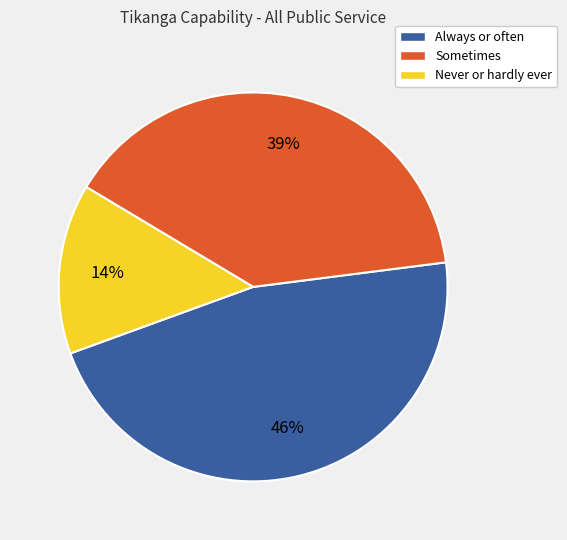

Do Always or often and Sometimes together represent more than half of the pie?

Yes